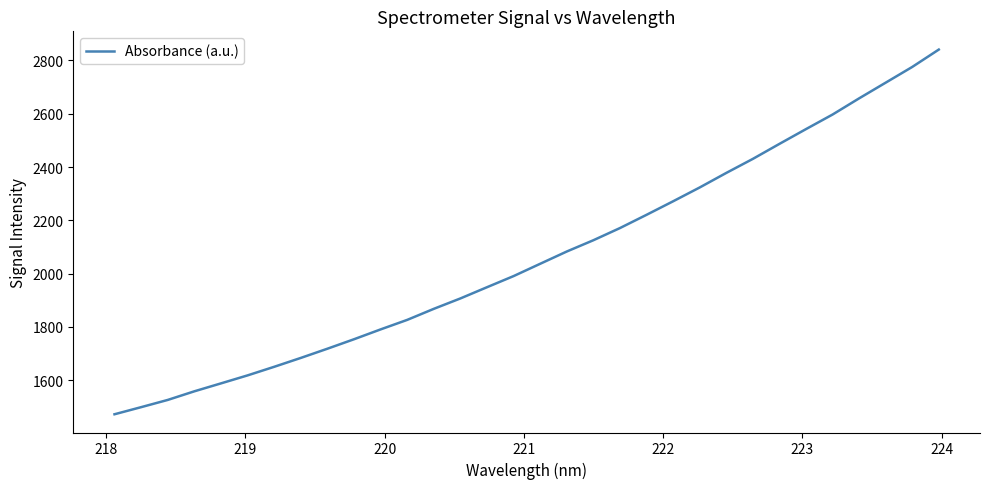

What is the minimum value shown in the chart?

1472.5